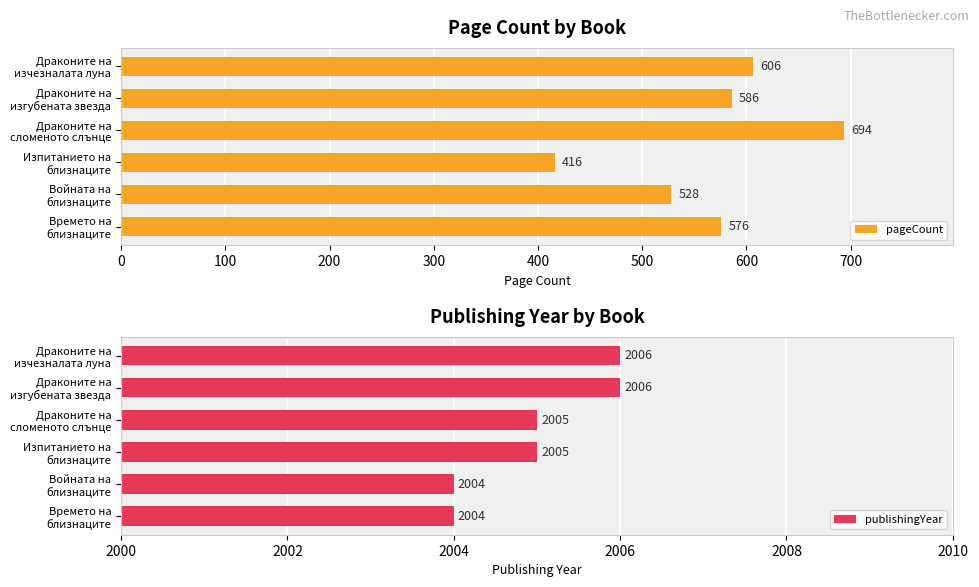

What is the sum of all publishingYear values?

12030